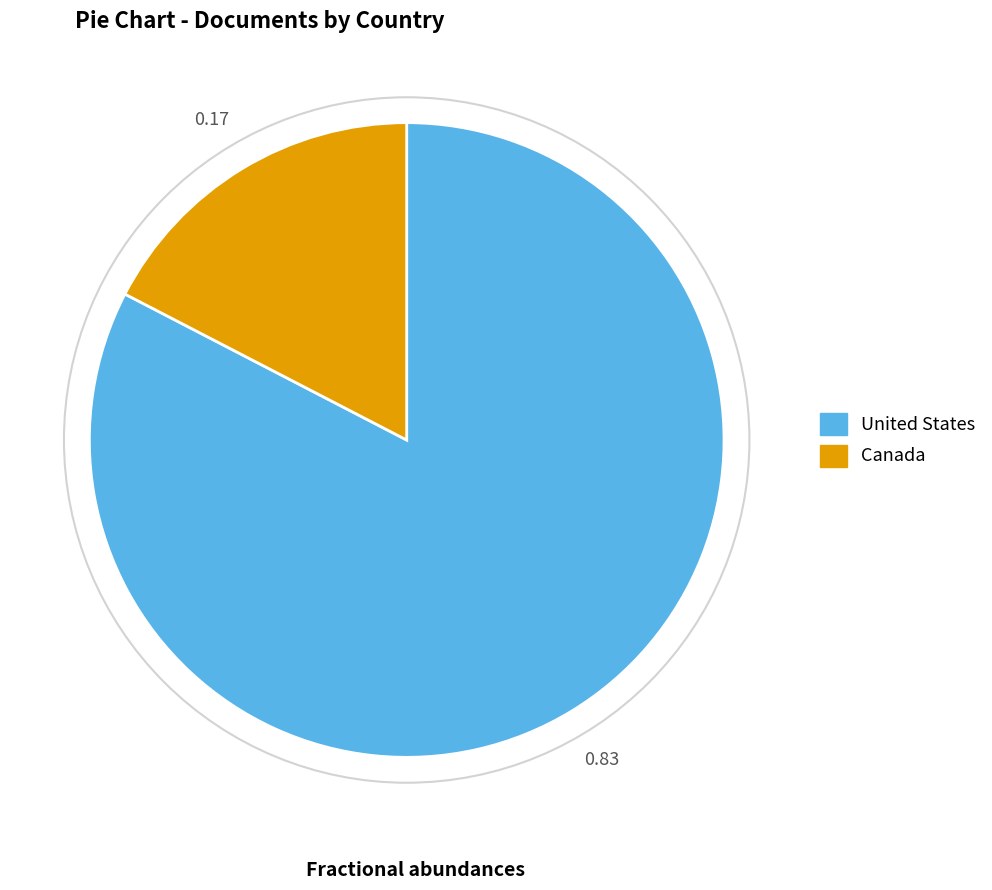

Do Canada and United States together represent more than half of the pie?

Yes